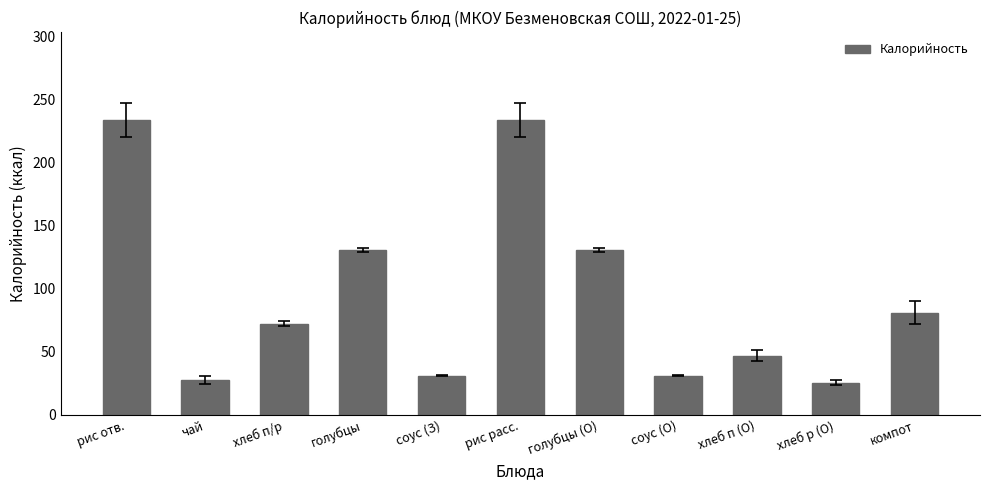

What is the difference between the maximum and minimum values?

208.1